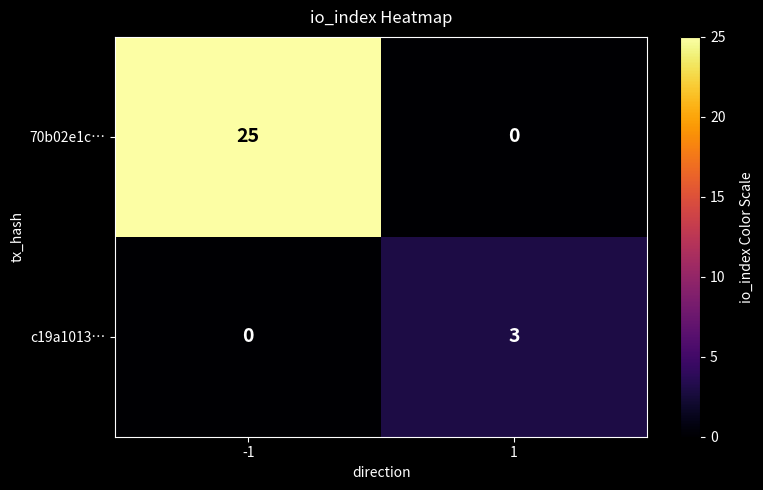

Reading right to left, transcribe all the data shown in this chart.

70b02e1c…: 0	25
c19a1013…: 3	0